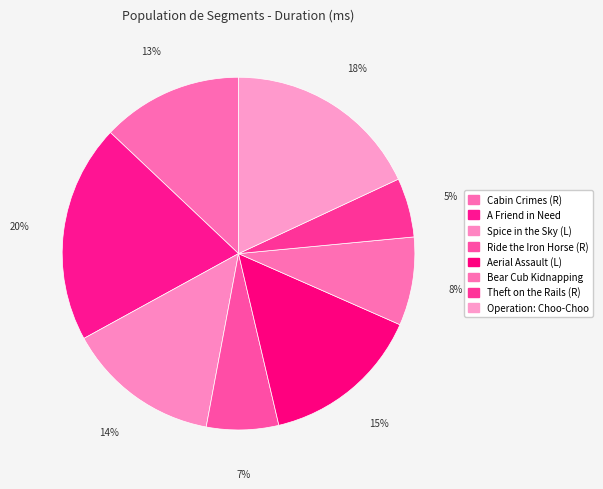

What portion of the pie excludes Ride the Iron Horse (R)?

93.4%